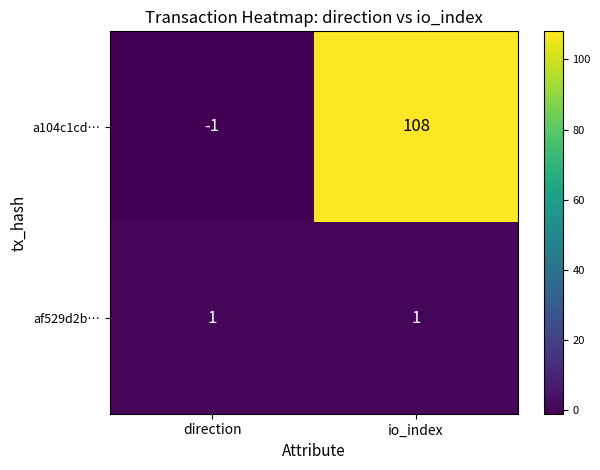

Which category has the highest value across all series?

io_index